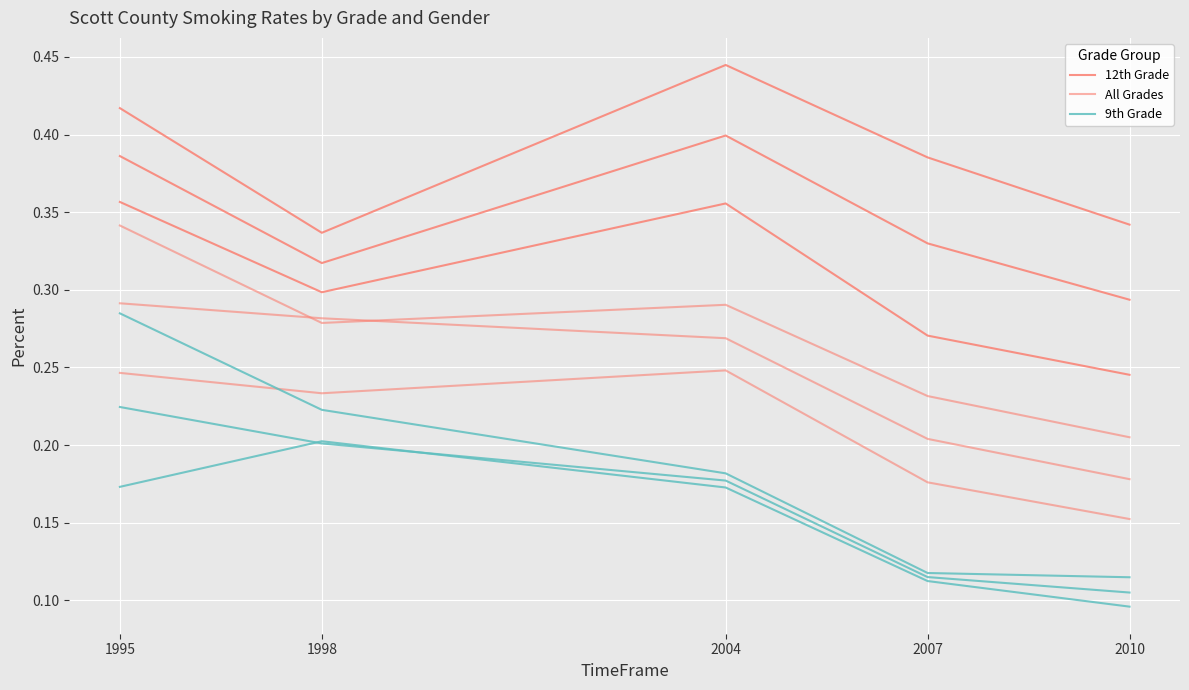

Rank the series at 2010 from lowest to highest value.

9th Grade, All Grades, 12th Grade